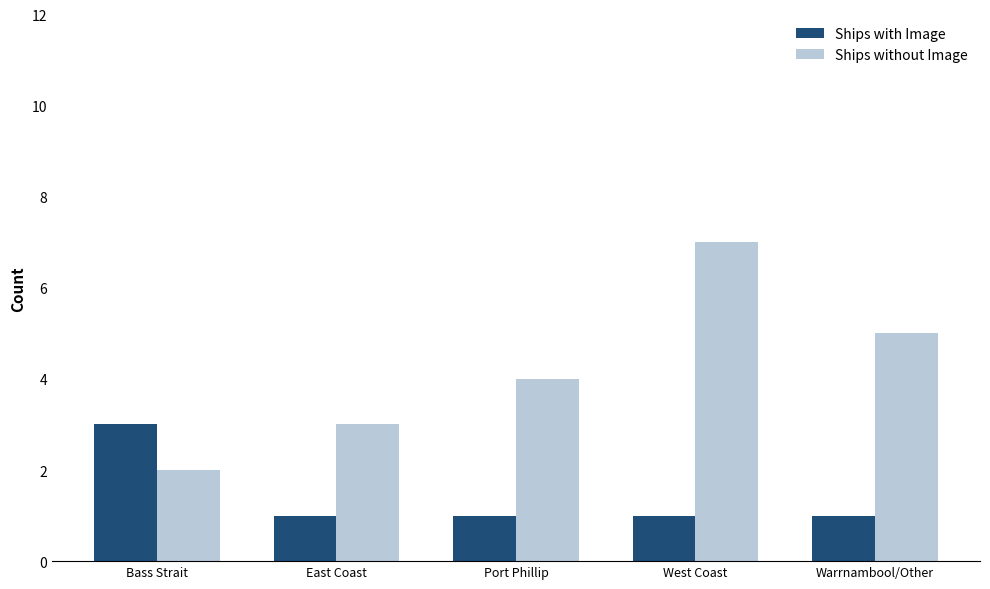

Reading right to left, extract all data points from this chart.

Ships with Image: 1	1	1	1	3
Ships without Image: 5	7	4	3	2